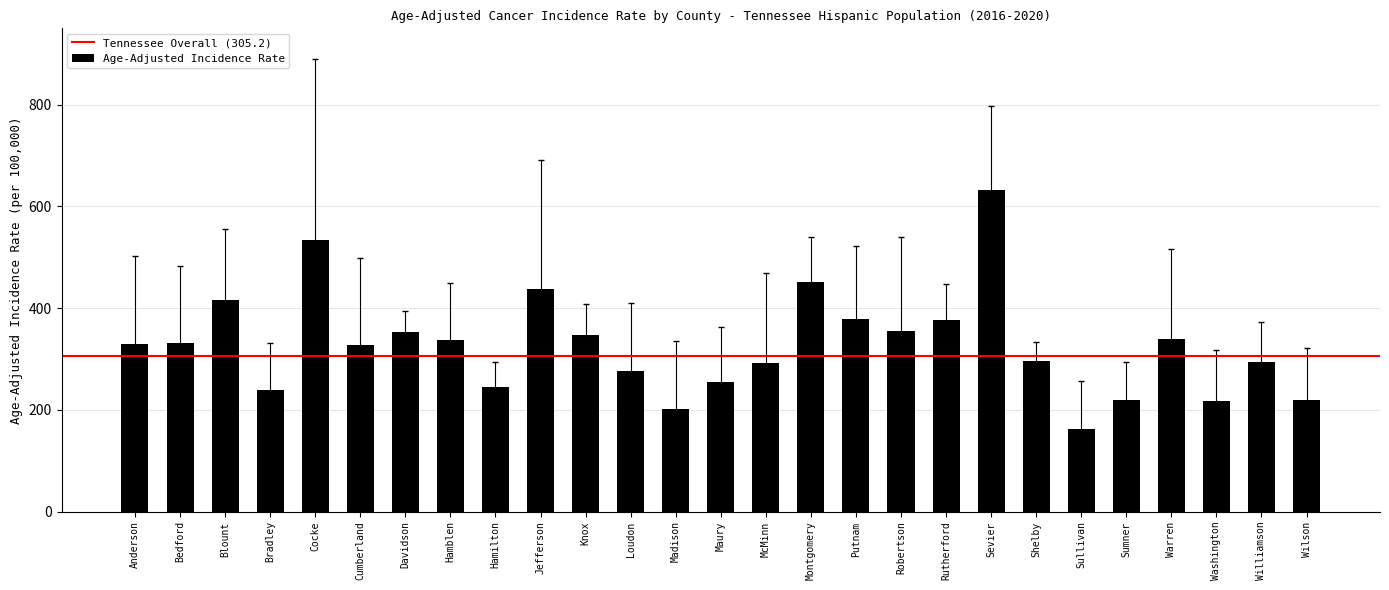

Is it true that the value at Wilson is 220.1?

True